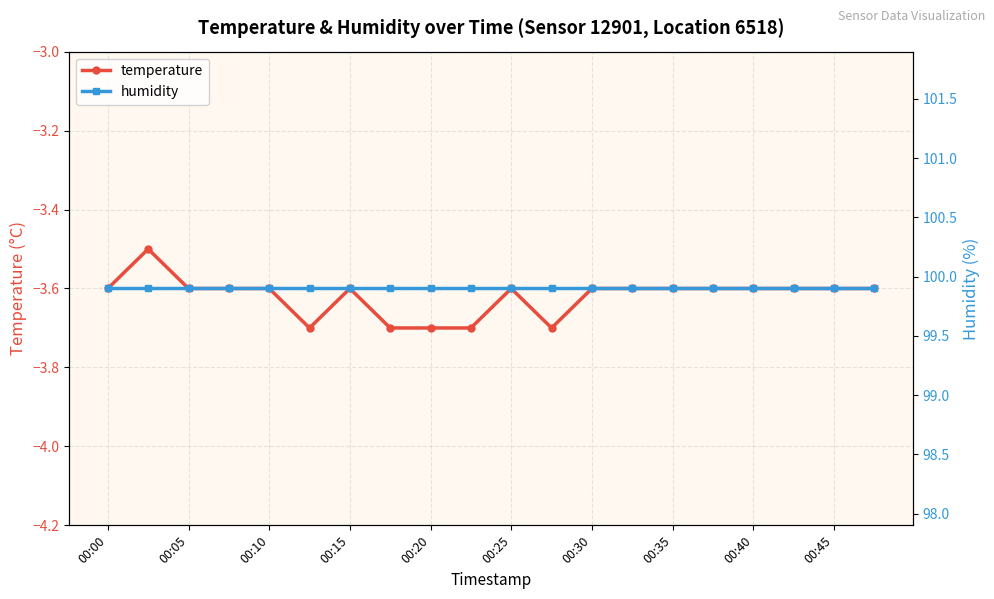

What is the highest value of the temperature series?

-3.5